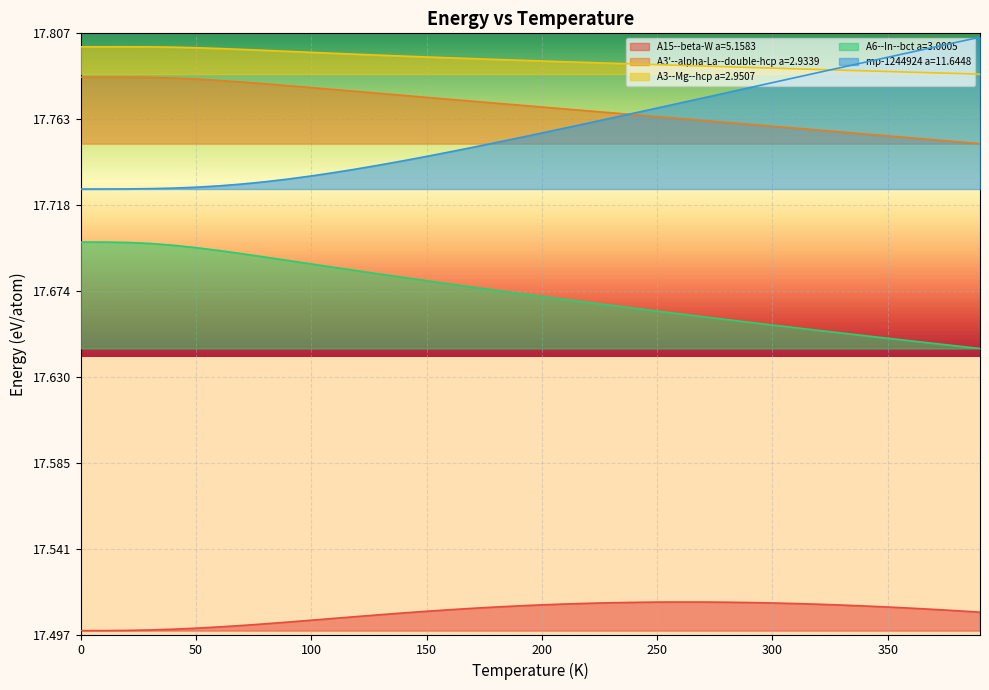

Read the temperature value at 110.

17.7